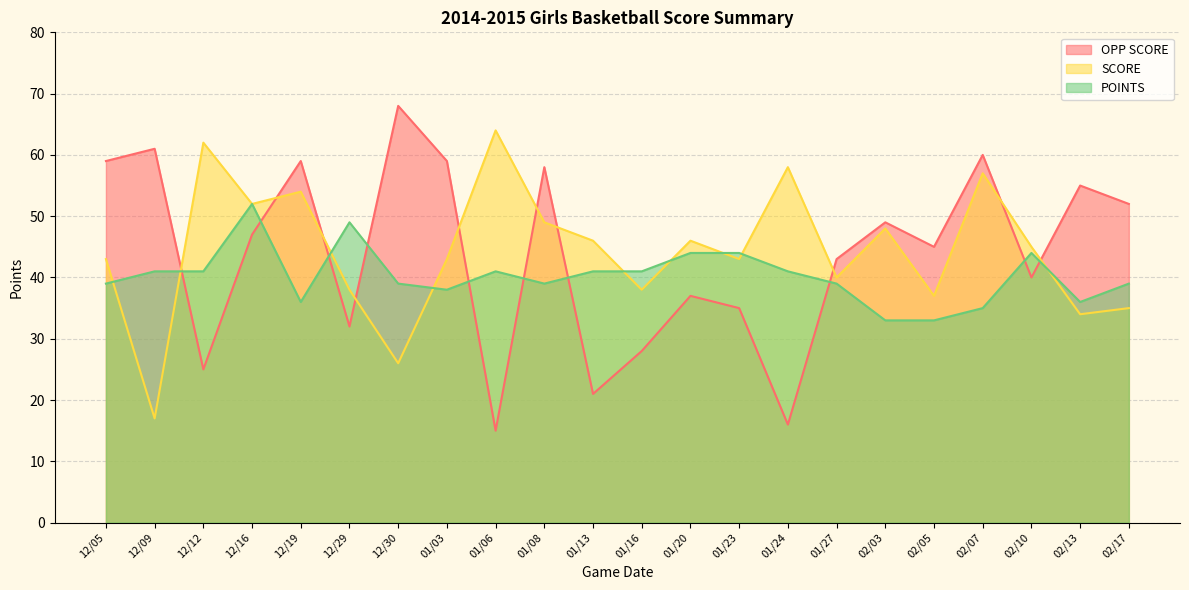

The value of OPP SCORE at 12/19 is 20. True or false?

False